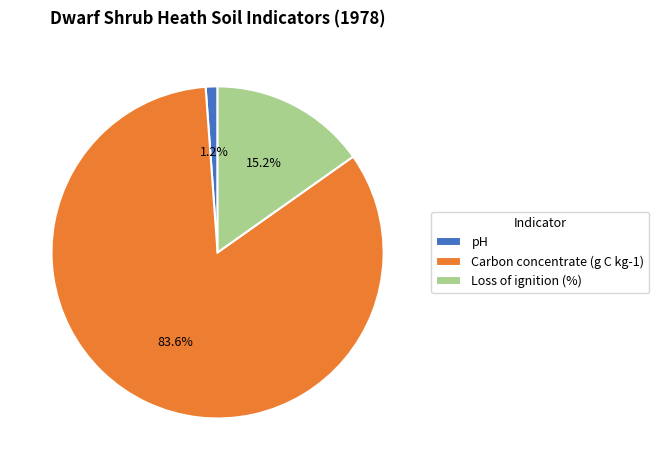

To the nearest percent, what is the combined percentage of Carbon concentrate (g C kg-1) and Loss of ignition (%)?

99%